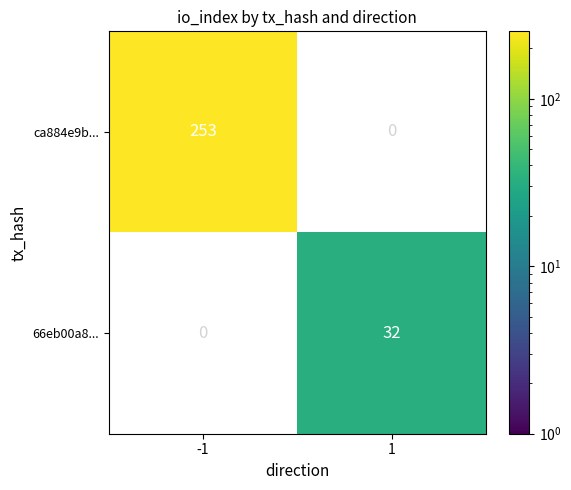

The ca884e9b... series shows 390 at -1. True or false?

False